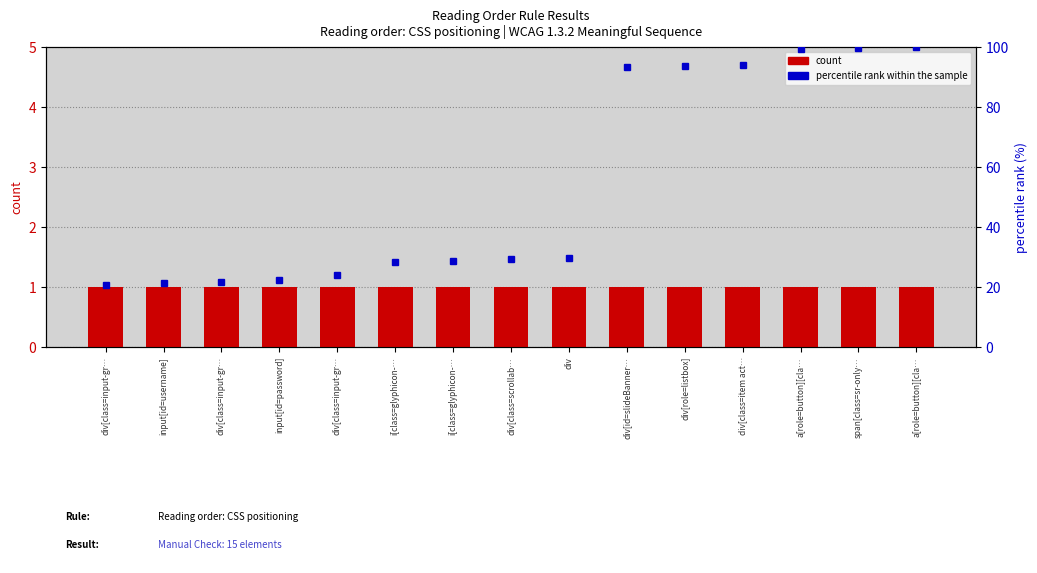

What is the label of the 4th bar from the left?

input[id=password]